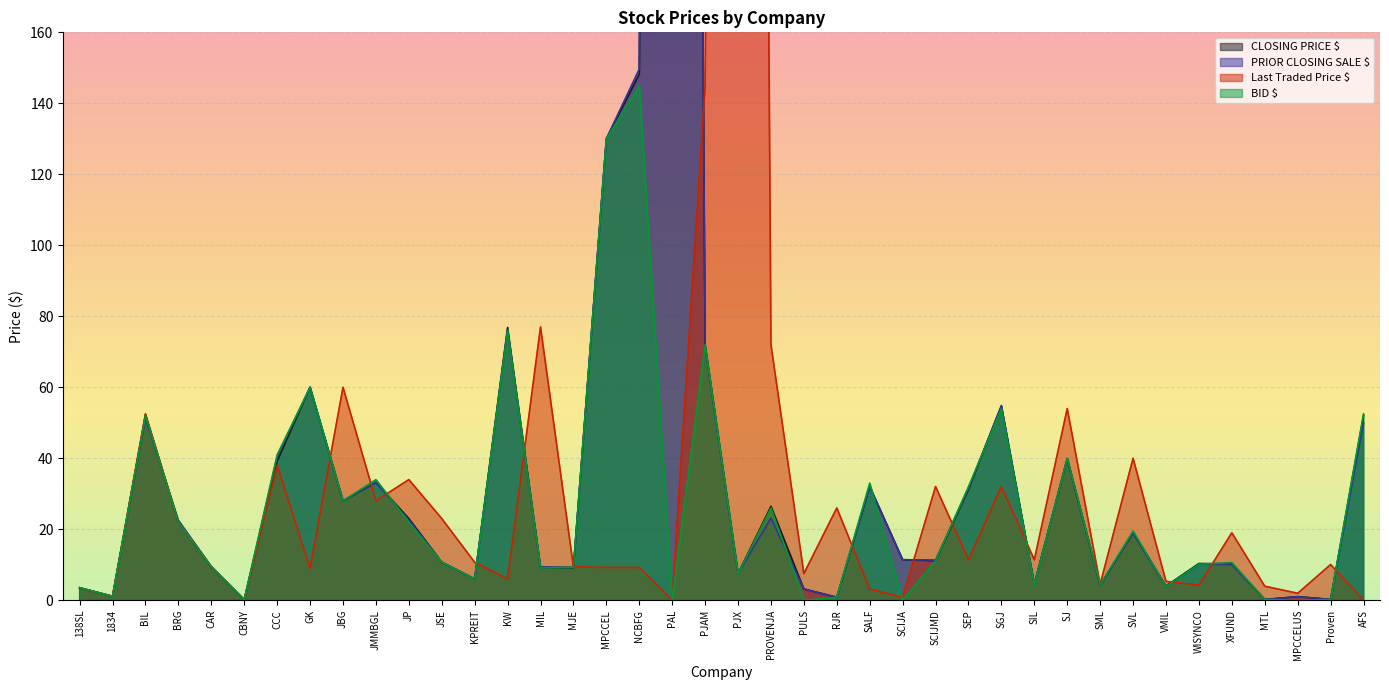

What is the difference between the maximum and minimum values in the CLOSING PRICE $ series?

1449.9